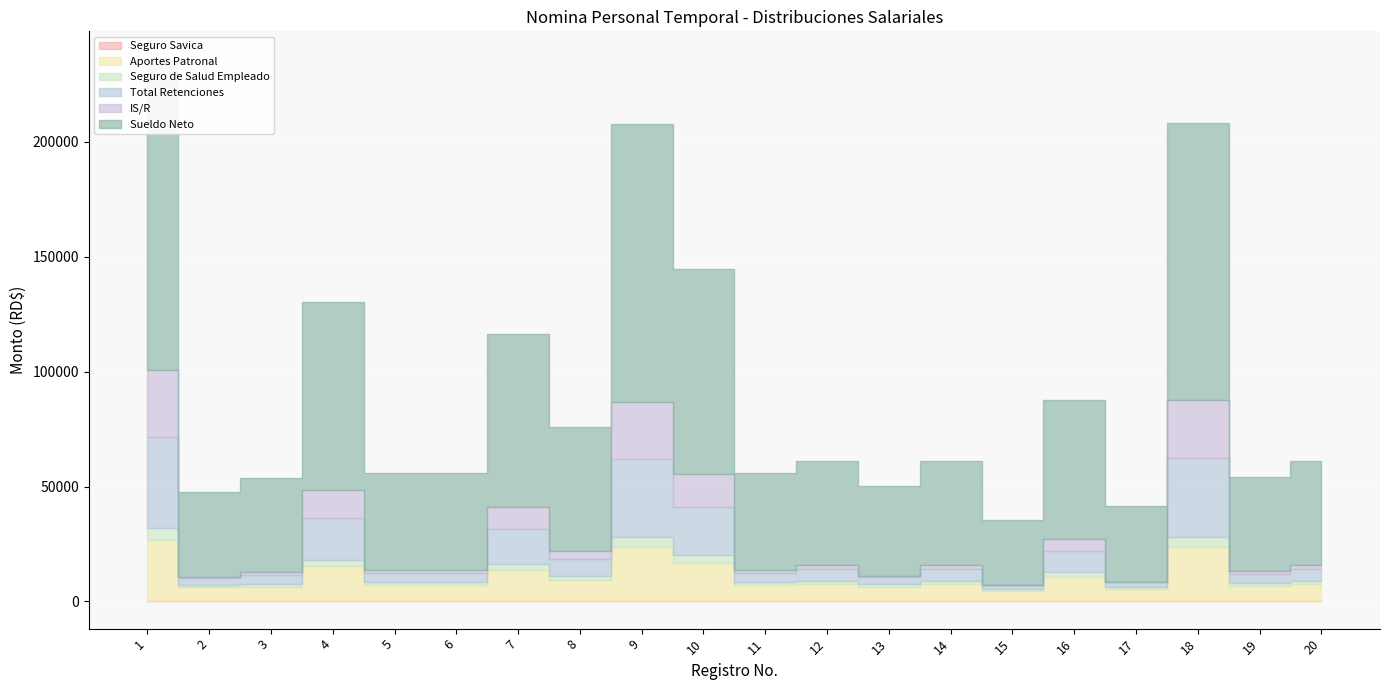

What is the difference between the Sueldo Neto values at 2 and 9?

84000.2